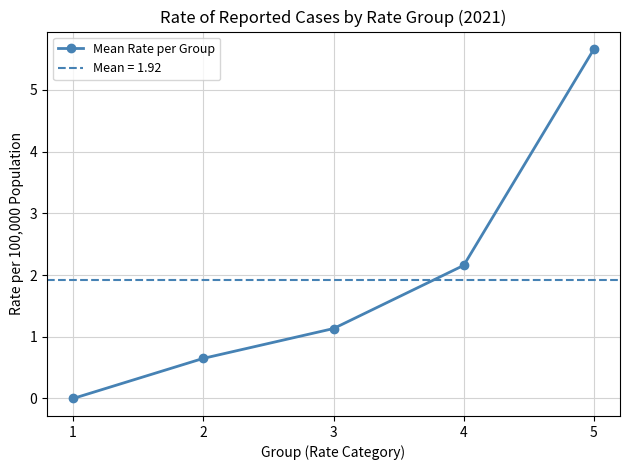

Reading right to left, what are all the values shown in this chart?

5=5.7	4=2.2	3=1.1	2=0.7	1=0.0